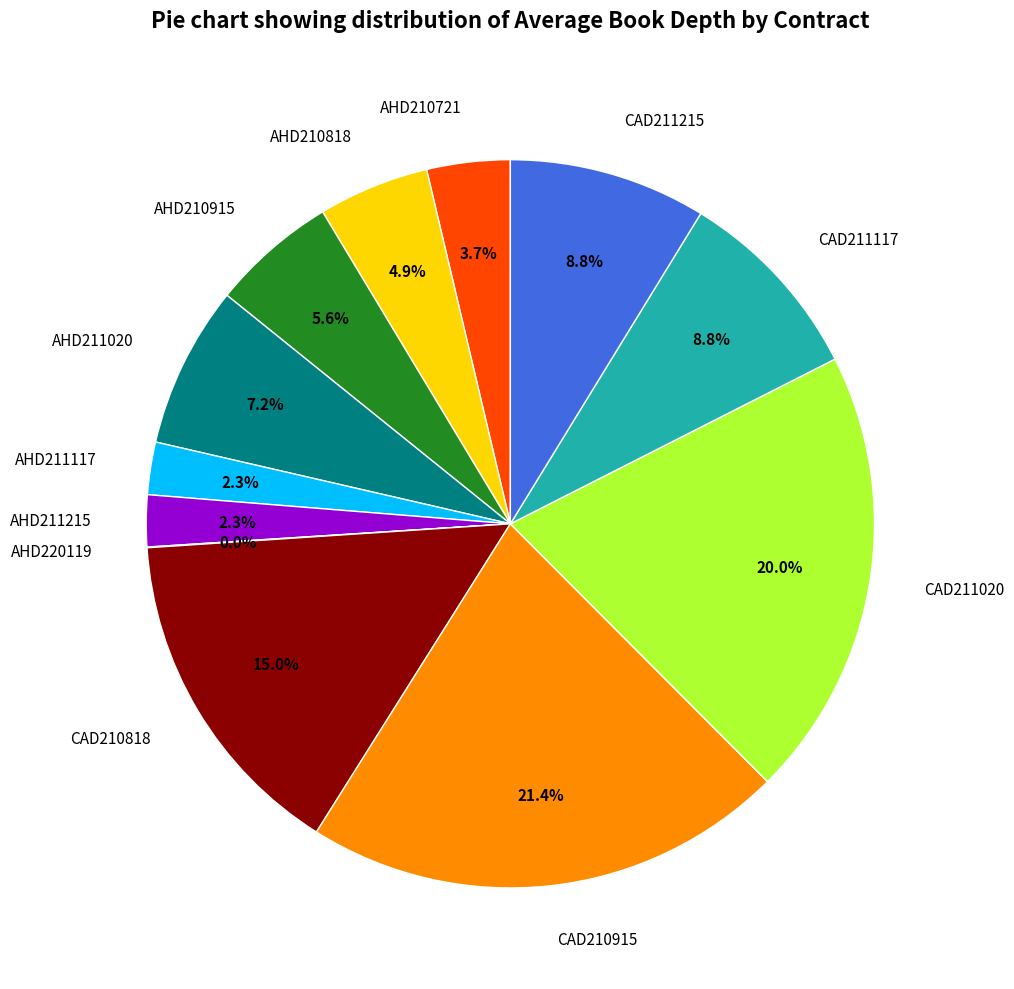

What is the total percentage of AHD210721 and CAD210915?

25.1%